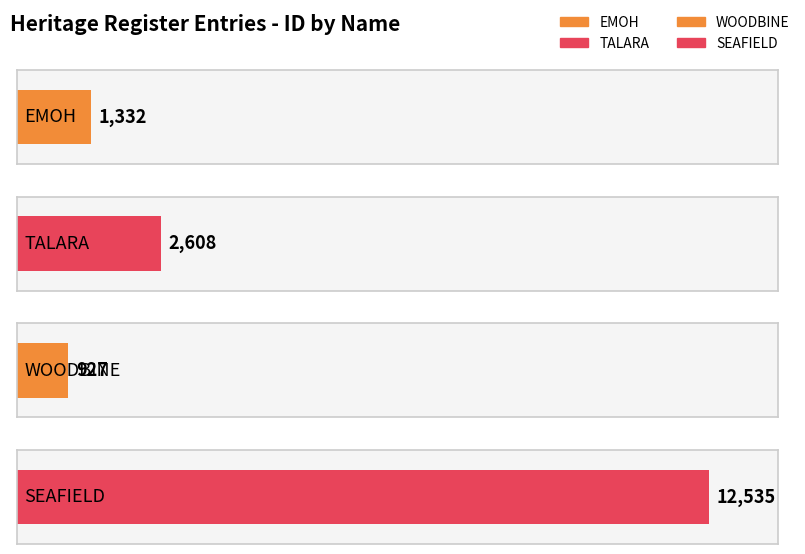

What position from the left is EMOH?

1